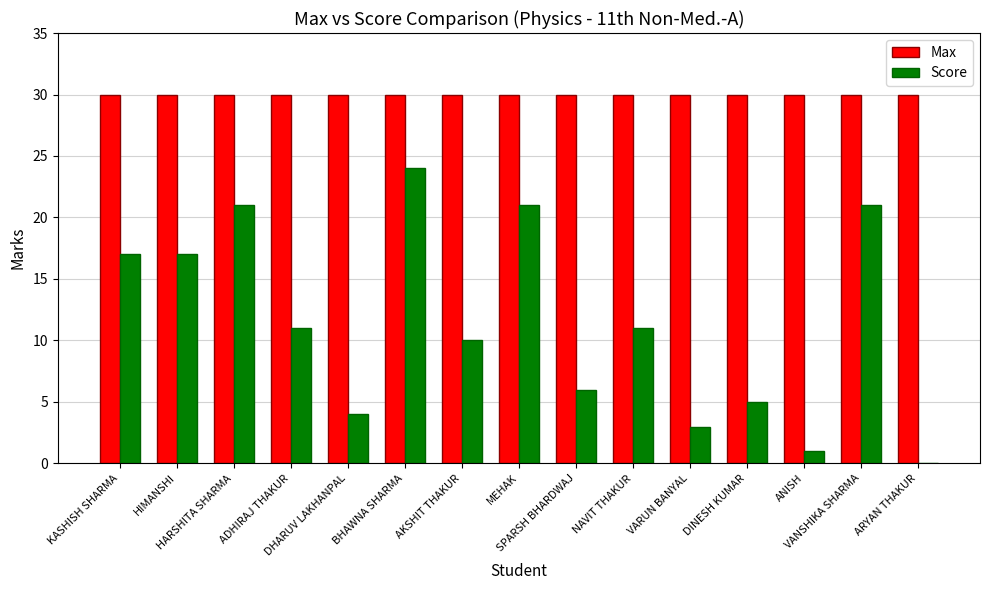

Reading left to right, what are all the values shown in this chart?

Max: KASHISH SHARMA=30	HIMANSHI=30	HARSHITA SHARMA=30	ADHIRAJ THAKUR=30	DHARUV LAKHANPAL=30	BHAWNA SHARMA=30	AKSHIT THAKUR=30	MEHAK=30	SPARSH BHARDWAJ=30	NAVIT THAKUR=30	VARUN BANYAL=30	DINESH KUMAR=30	ANISH=30	VANSHIKA SHARMA=30	ARYAN THAKUR=30
Score: KASHISH SHARMA=17	HIMANSHI=17	HARSHITA SHARMA=21	ADHIRAJ THAKUR=11	DHARUV LAKHANPAL=4	BHAWNA SHARMA=24	AKSHIT THAKUR=10	MEHAK=21	SPARSH BHARDWAJ=6	NAVIT THAKUR=11	VARUN BANYAL=3	DINESH KUMAR=5	ANISH=1	VANSHIKA SHARMA=21	ARYAN THAKUR=0